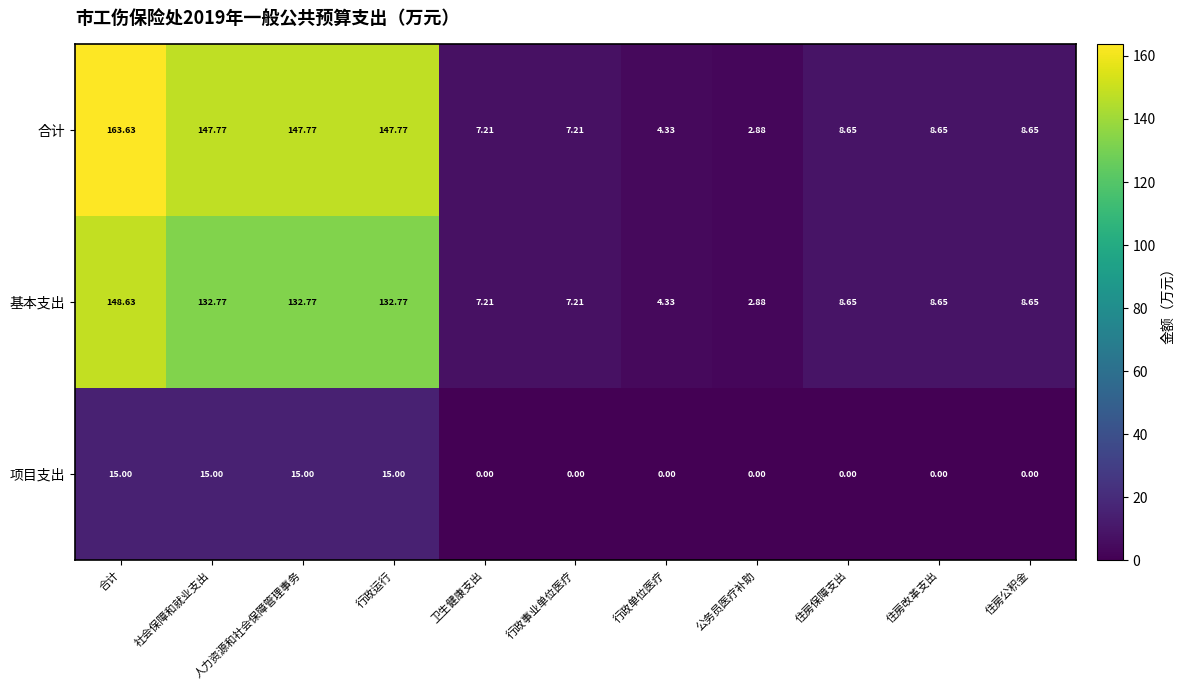

List the series in order of their peak value, highest first.

合计, 基本支出, 项目支出